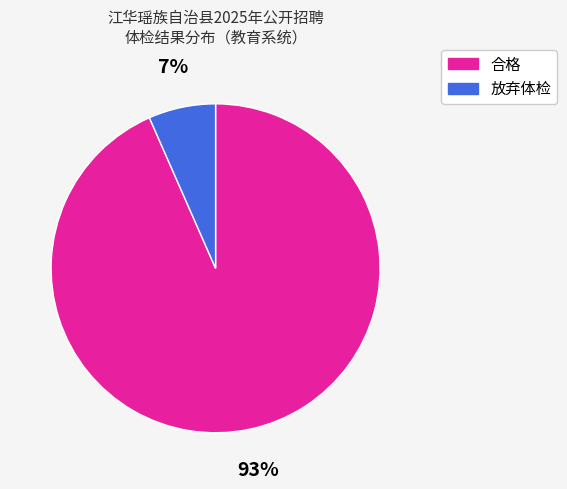

What is the largest slice in the pie chart?

合格